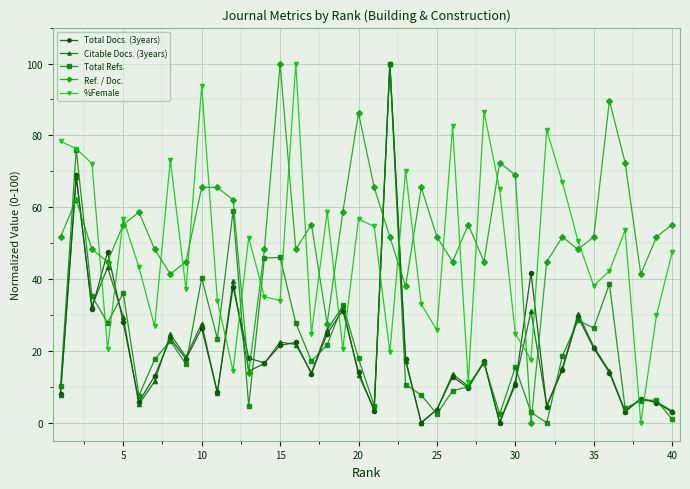

True or false: Total Docs. (3years) has more than 0 points higher than both neighbors.

True